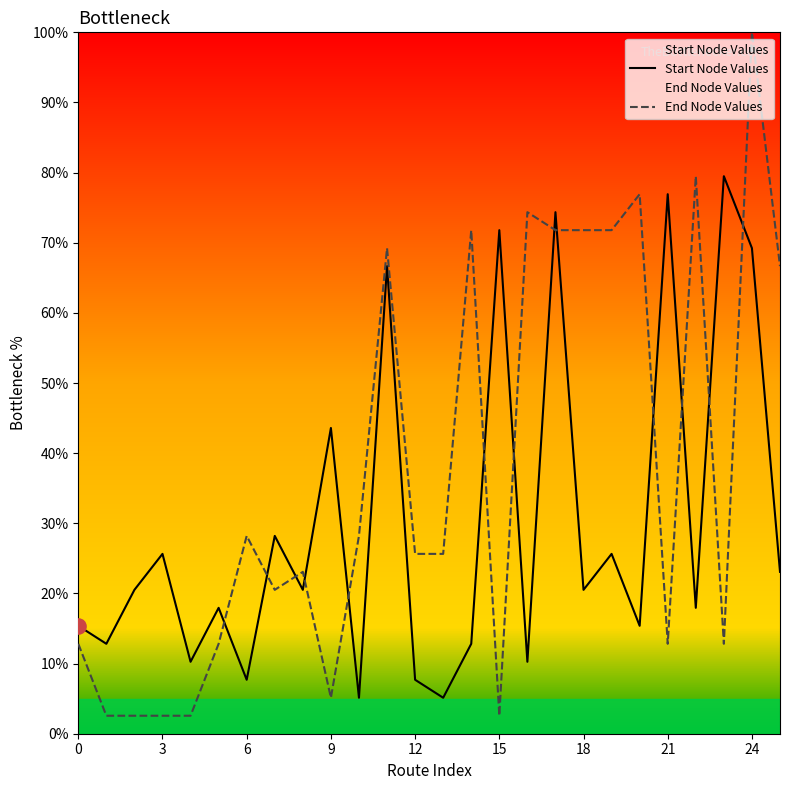

What is the total value across all series at 25?

89.7